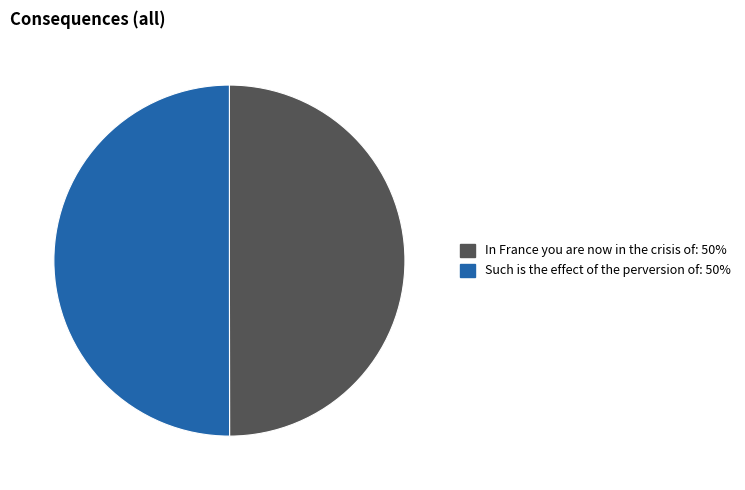

How many slices are in this pie chart?

2